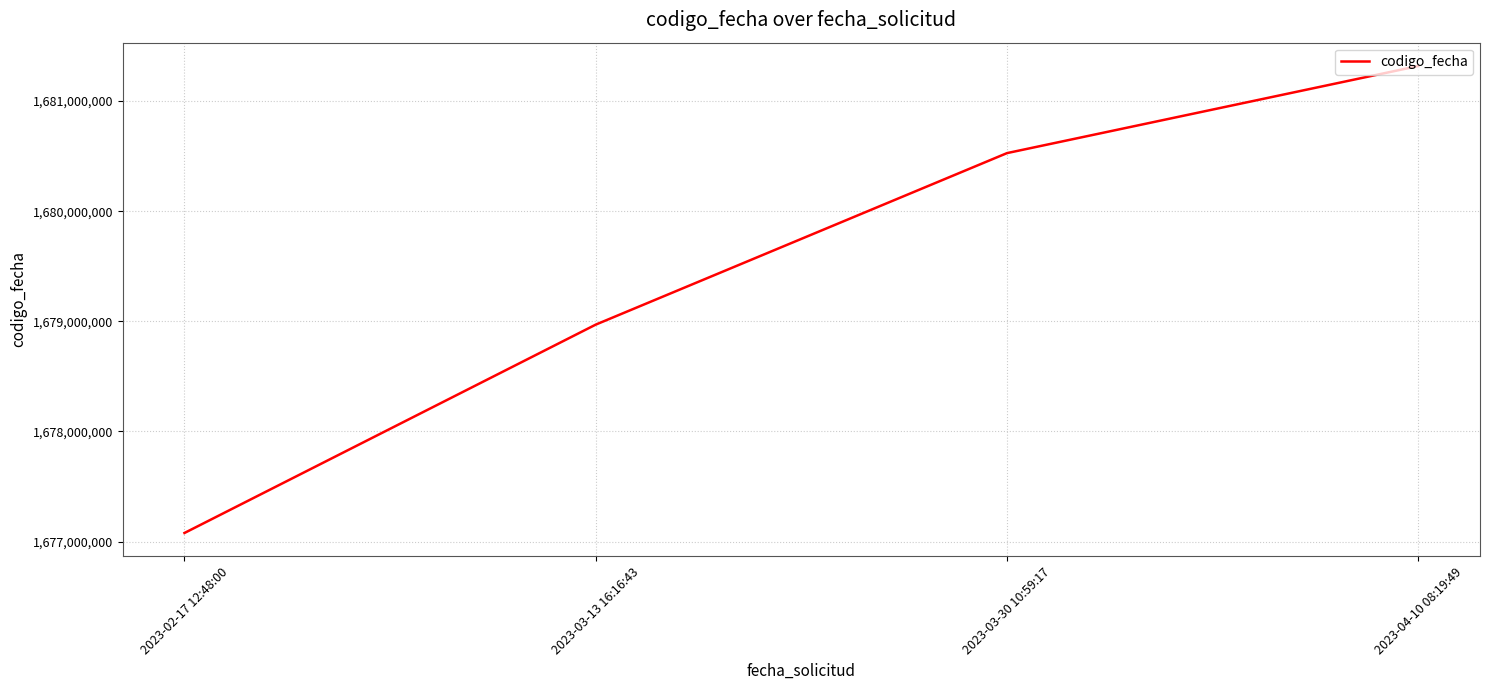

Where is the data nearest to the value 1679197861?

2023-03-13 16:16:43